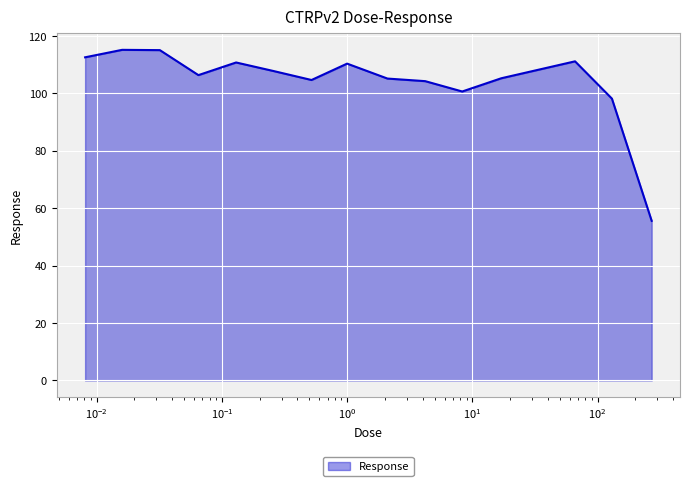

Does the chart display data point markers on the line(s)?

No